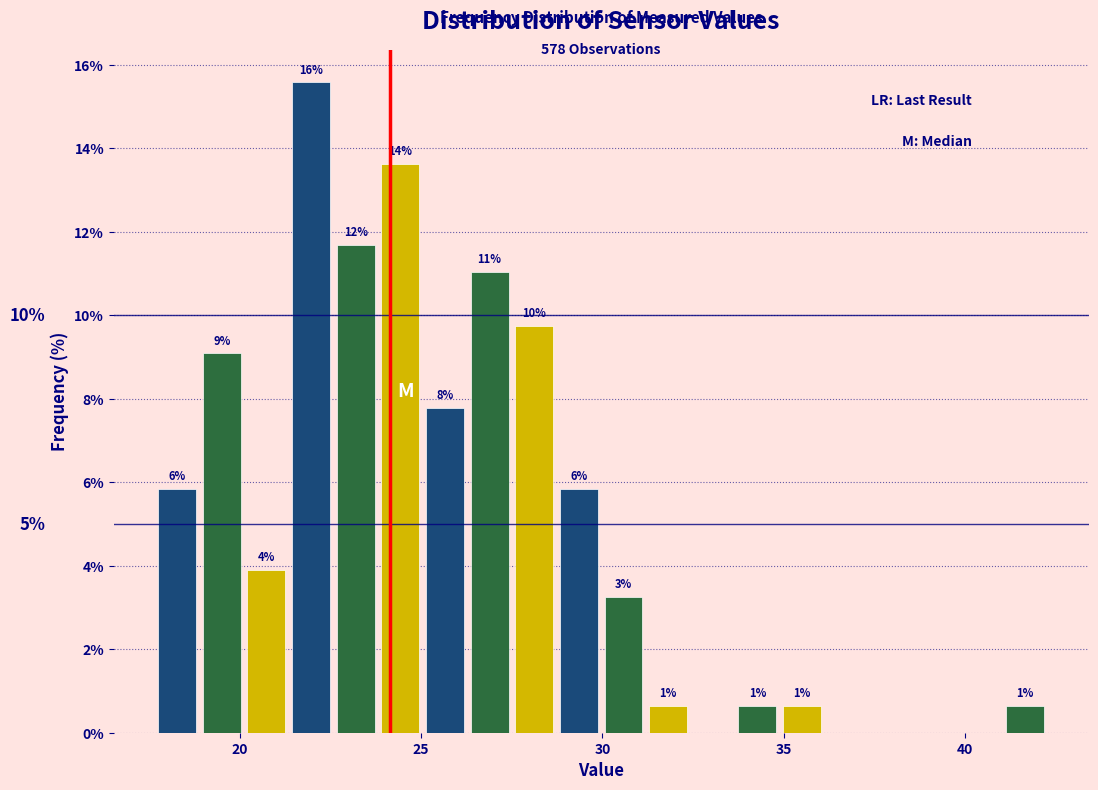

Read against the x-axis, roughly where is the centre of the tallest bar?

22.0